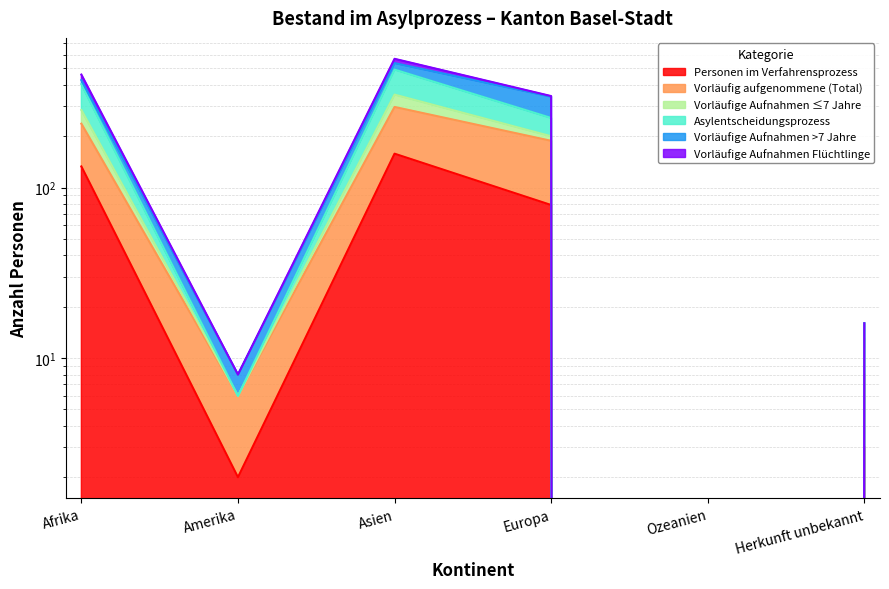

Which has a higher value, Asien or Ozeanien?

Asien